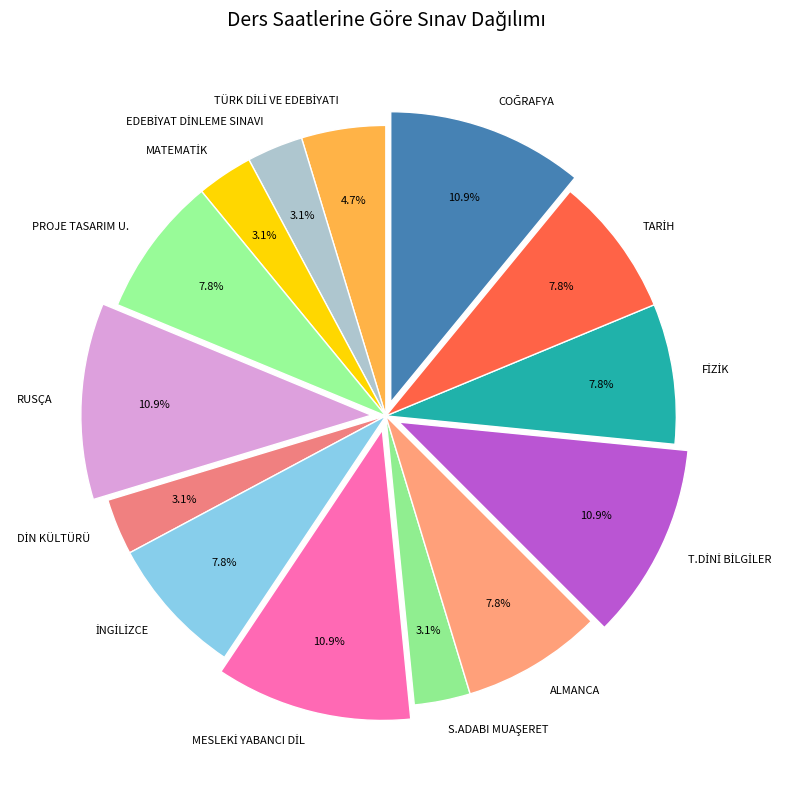

Does any single category account for the majority?

No